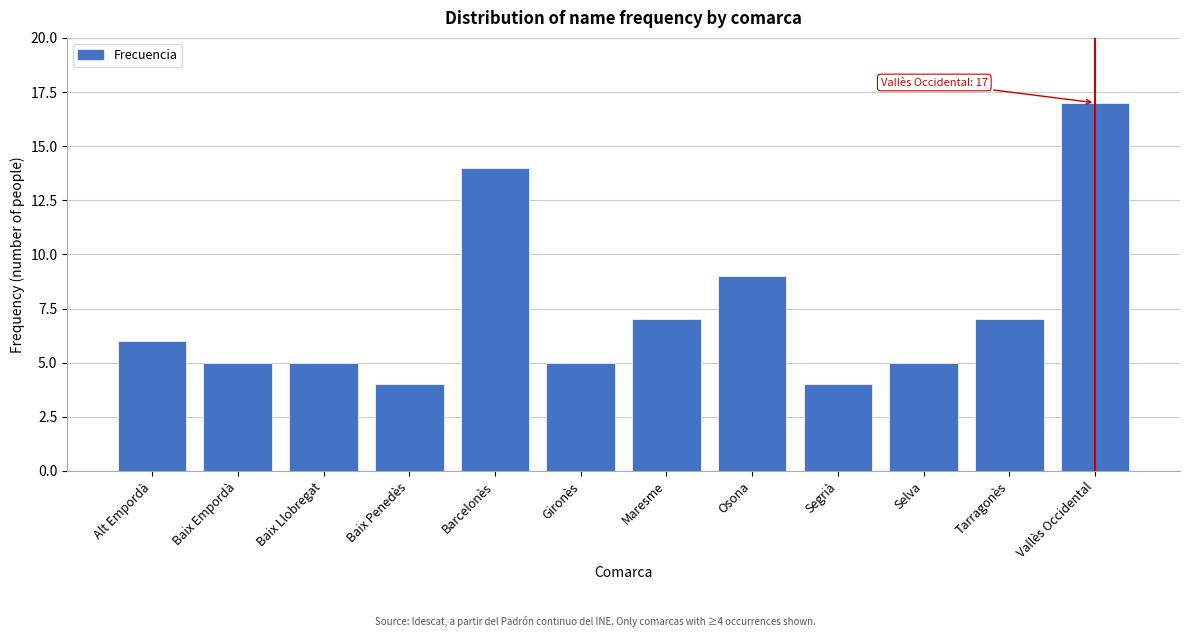

Reading left to right, what are all the values shown in this chart?

6	5	5	4	14	5	7	9	4	5	7	17